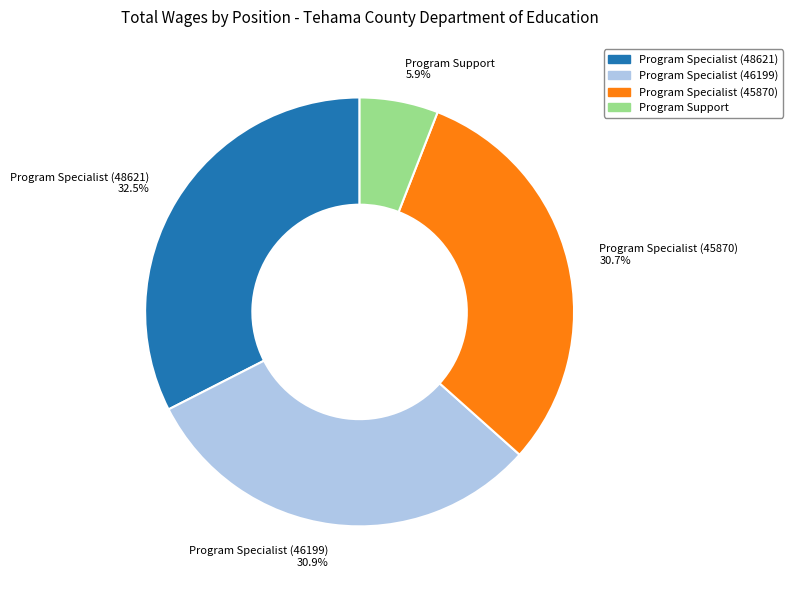

What is the ratio of the value at Program Specialist (46199) to the value at Program Specialist (45870)?

1.0